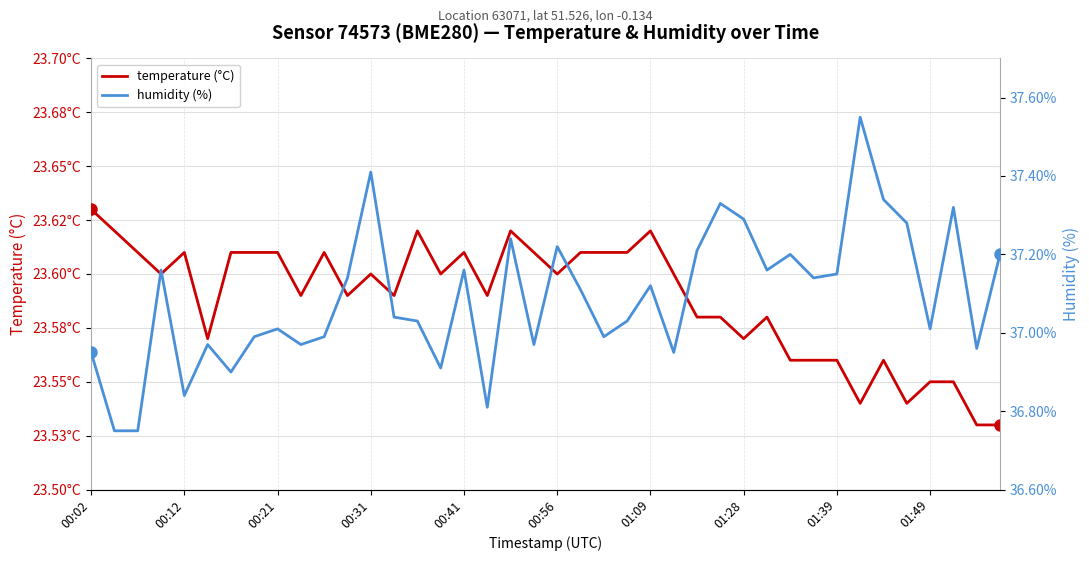

Does the chart display data point markers on the line(s)?

No